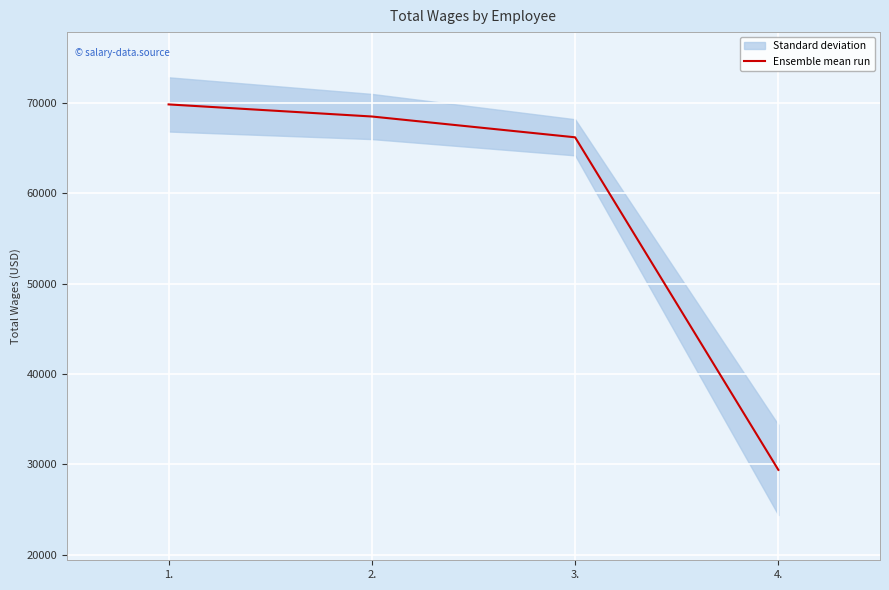

What is the change in value from 1. to 3.?

-3640